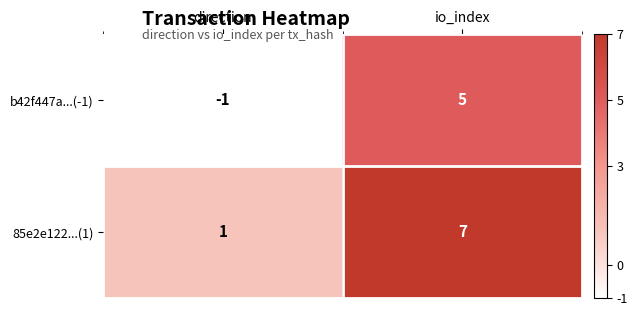

Reading left to right, extract all data points from this chart.

b42f447a...(-1): direction=-1	io_index=5
85e2e122...(1): direction=1	io_index=7